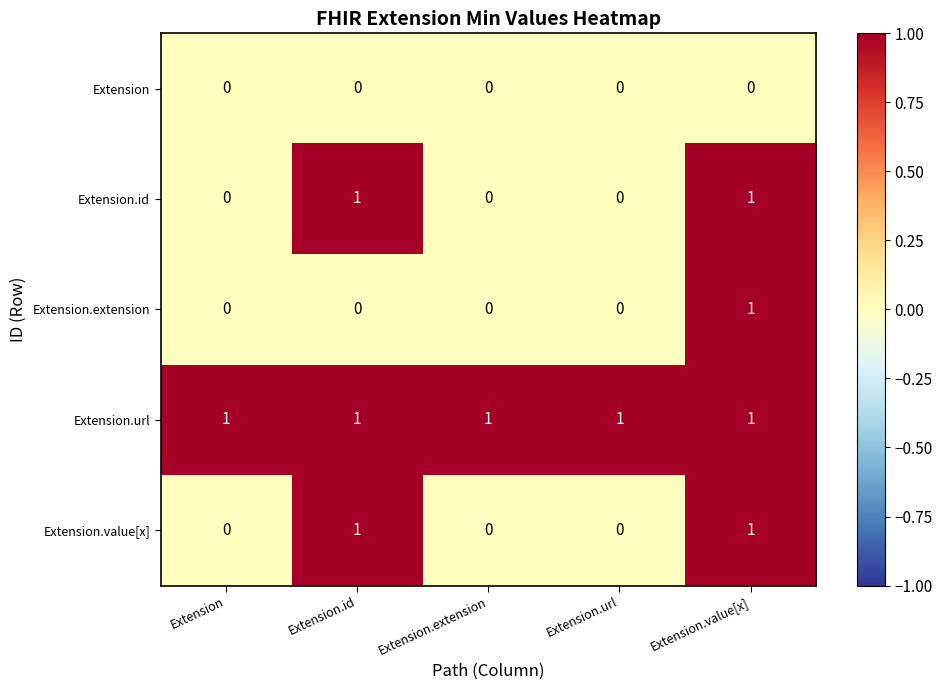

True or false: Extension.id has a value of 0 at Extension.extension.

True